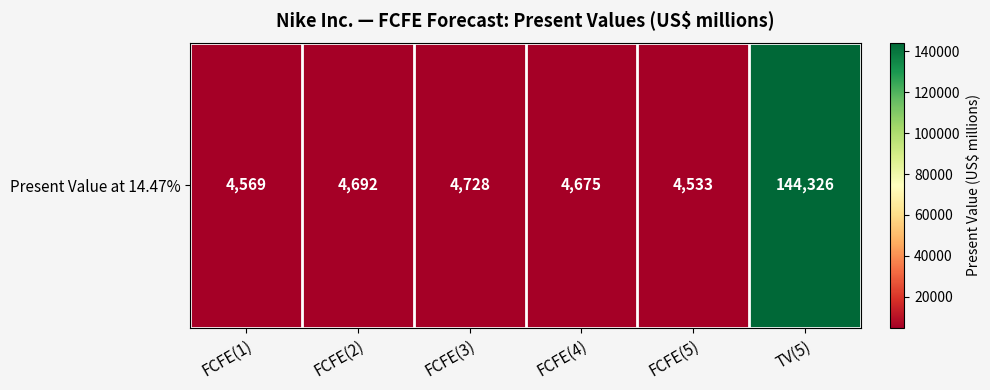

Where does the data first go above 4692?

FCFE(3)